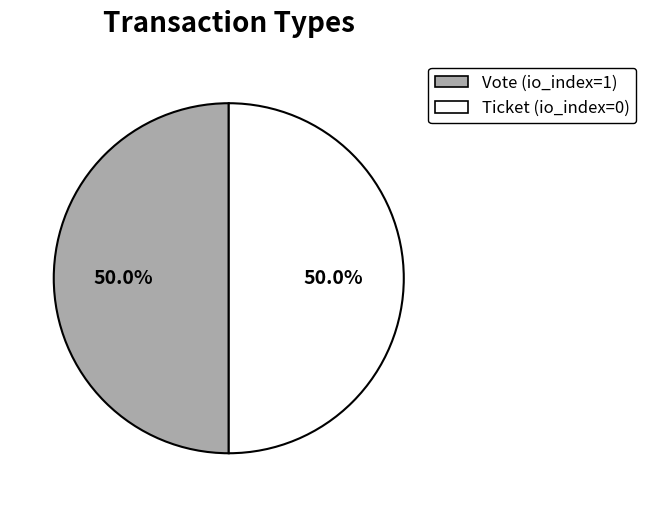

What percentage do Ticket (io_index=0) and Vote (io_index=1) together represent?

100.0%